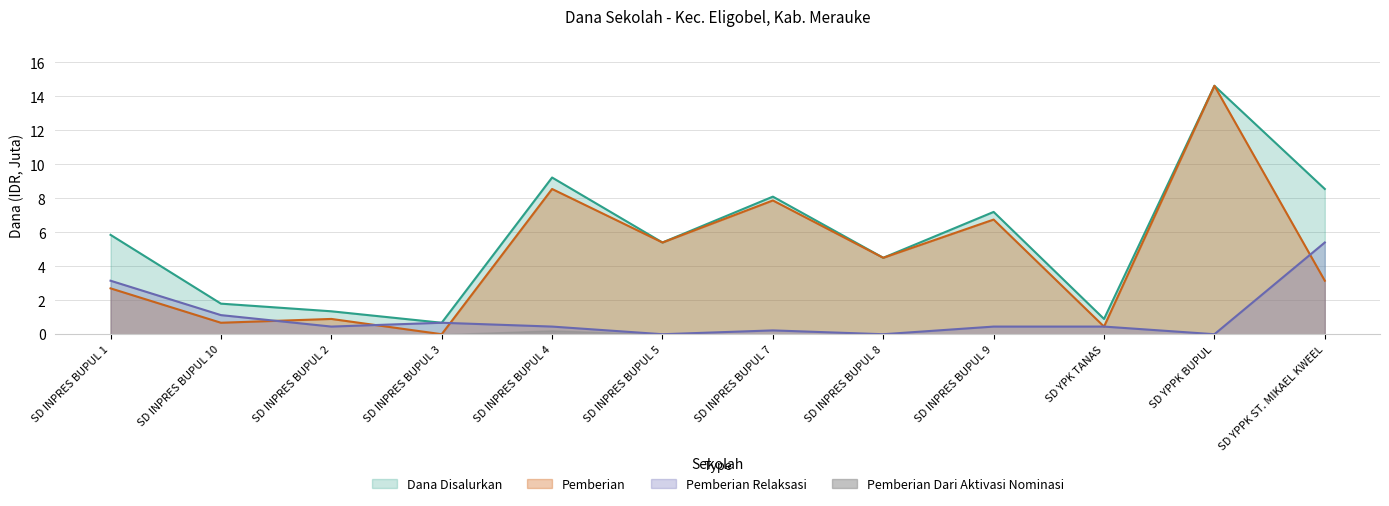

What are all the series names shown in the legend?

Dana Disalurkan, Pemberian, Pemberian Relaksasi, Pemberian Dari Aktivasi Nominasi